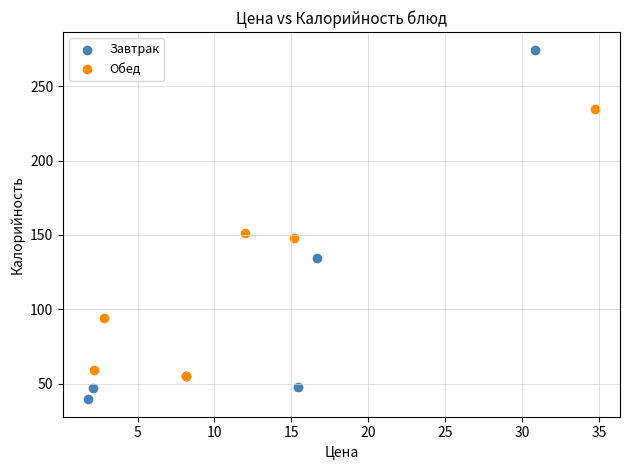

Which series has the largest Y range (max minus min)?

Завтрак